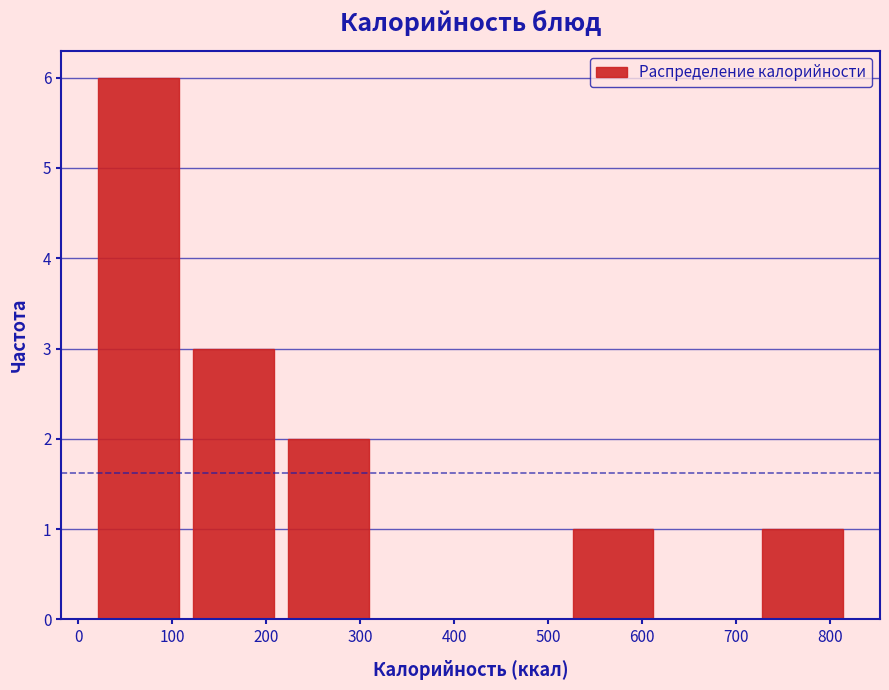

Reading left to right, list every bar in this chart as the range it spans on the x-axis followed by its height. Neither the bar edges nor the heights are printed on the chart, so give them approximately, as read against the axes.

10 to 110: 6
110 to 220: 3
220 to 320: 2
320 to 420: 0
420 to 520: 0
520 to 620: 1
620 to 720: 0
720 to 820: 1